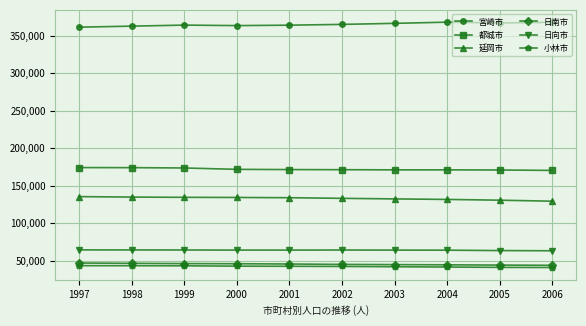

The 宮崎市 series shows 365038 at 2002. True or false?

True